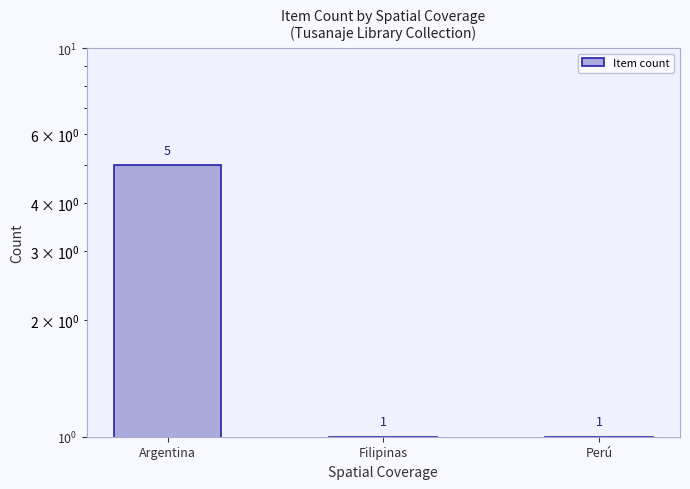

Is it true that the value at Filipinas is 1?

True